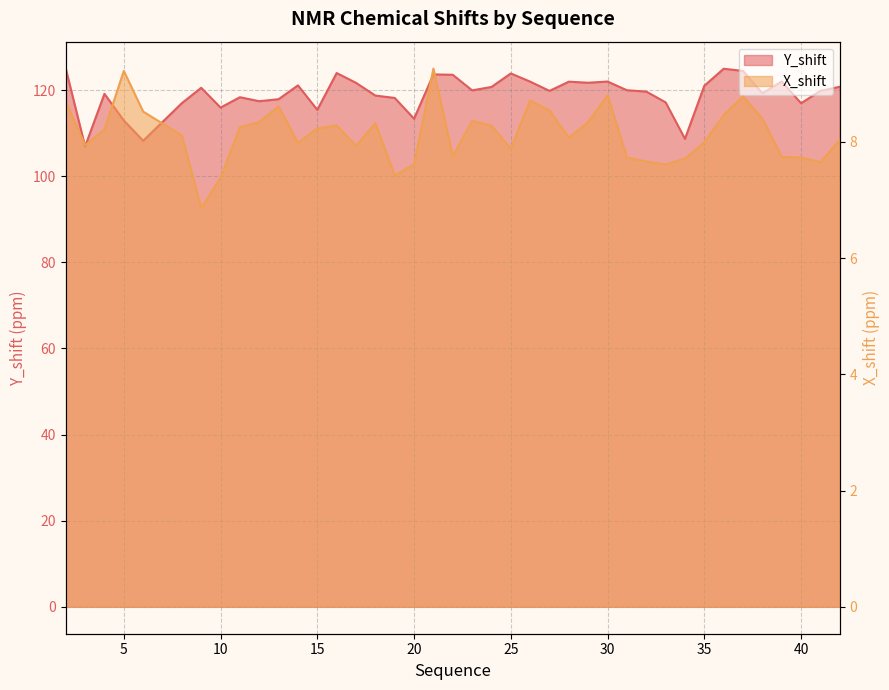

Which series has the widest spread of values?

Y_shift